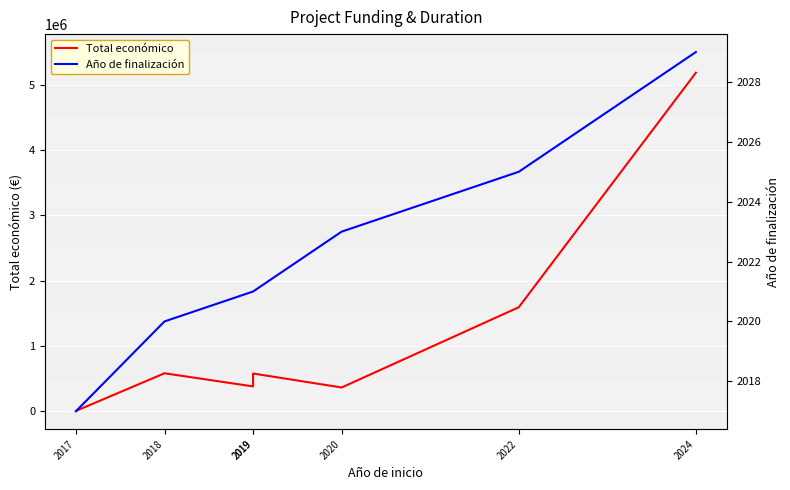

What is the sum of all Año de finalización values?

14156